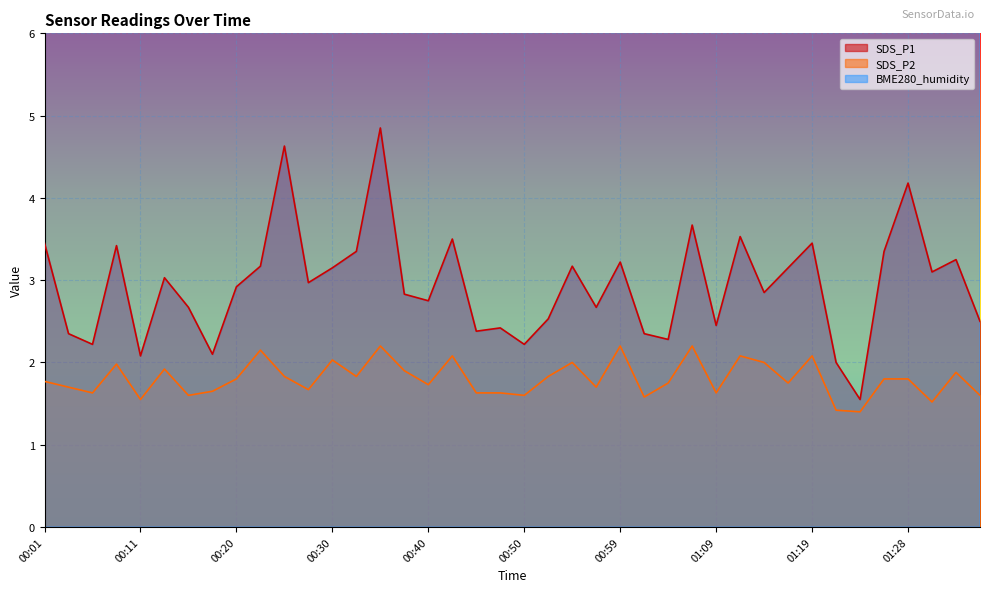

Which series has the largest range (max minus min)?

SDS_P1